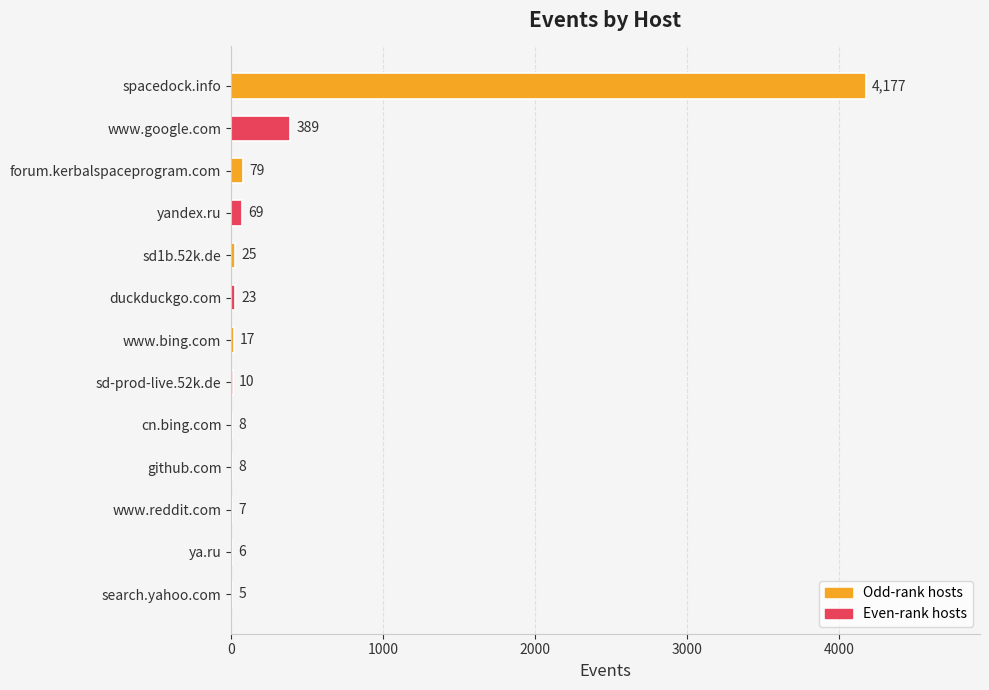

How many distinct data groups are displayed?

1